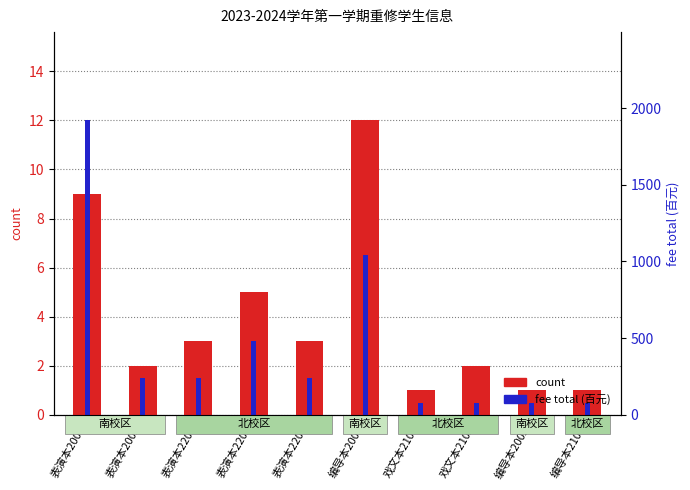

What position from the right is 表演本2203?

6